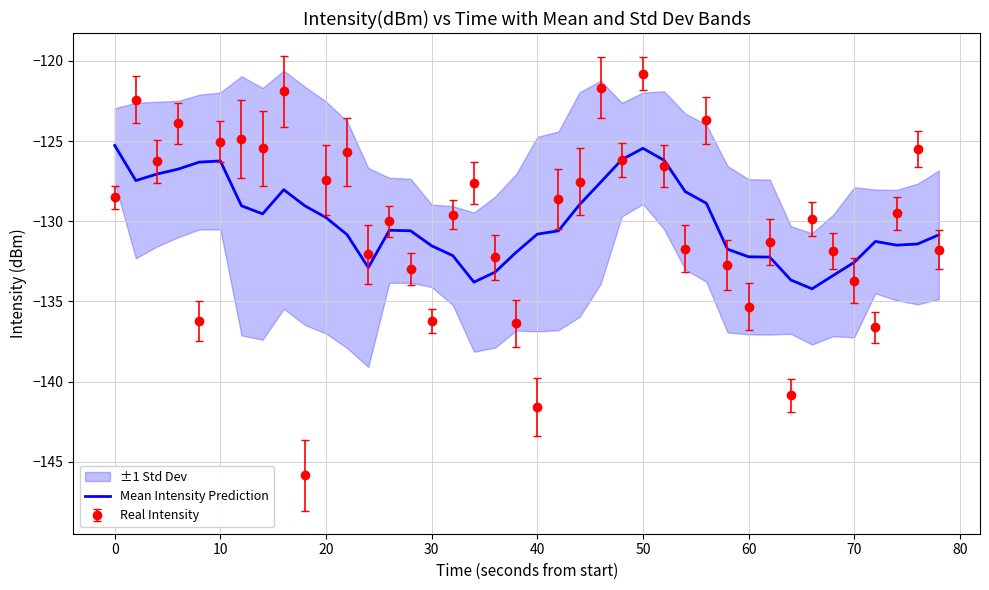

The Mean Intensity Prediction series shows -125.5 at 50. True or false?

True